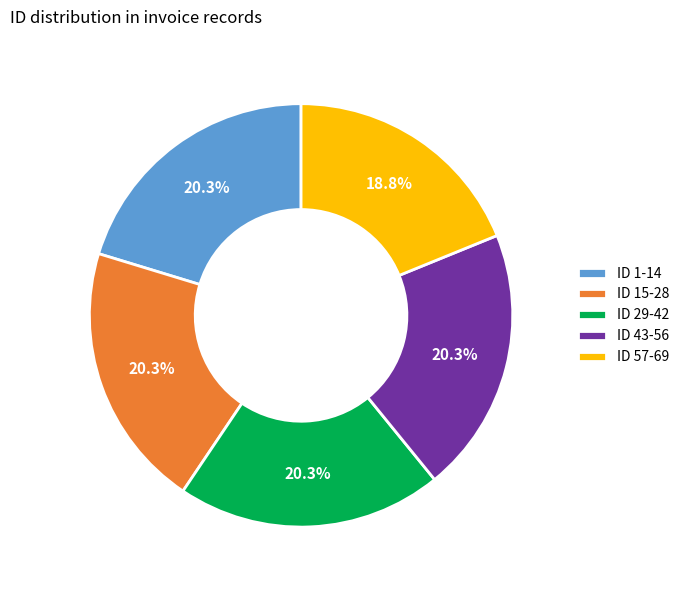

Is there a majority slice in this chart?

No